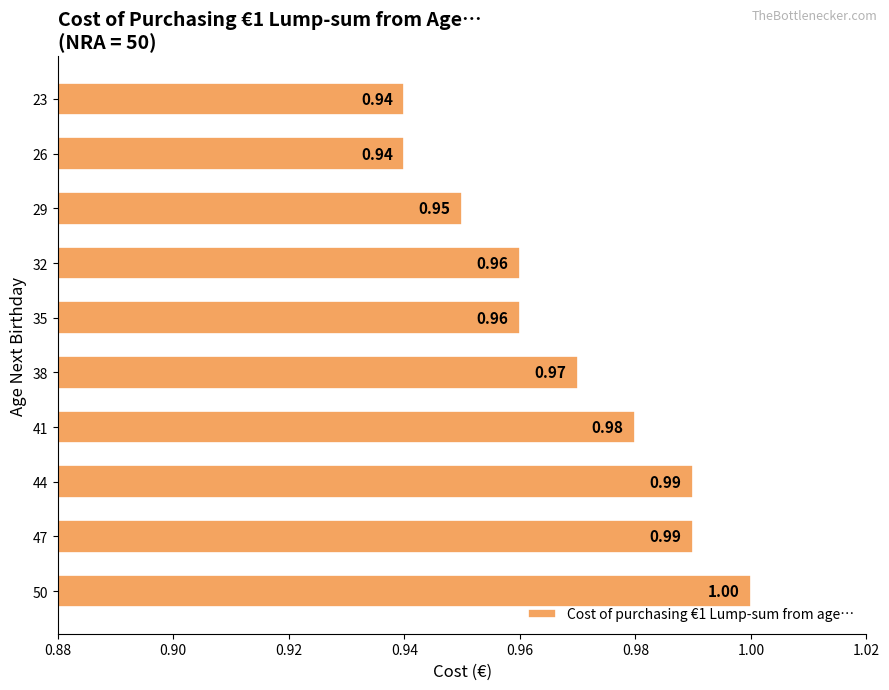

Between 38 and 35, which is larger?

38